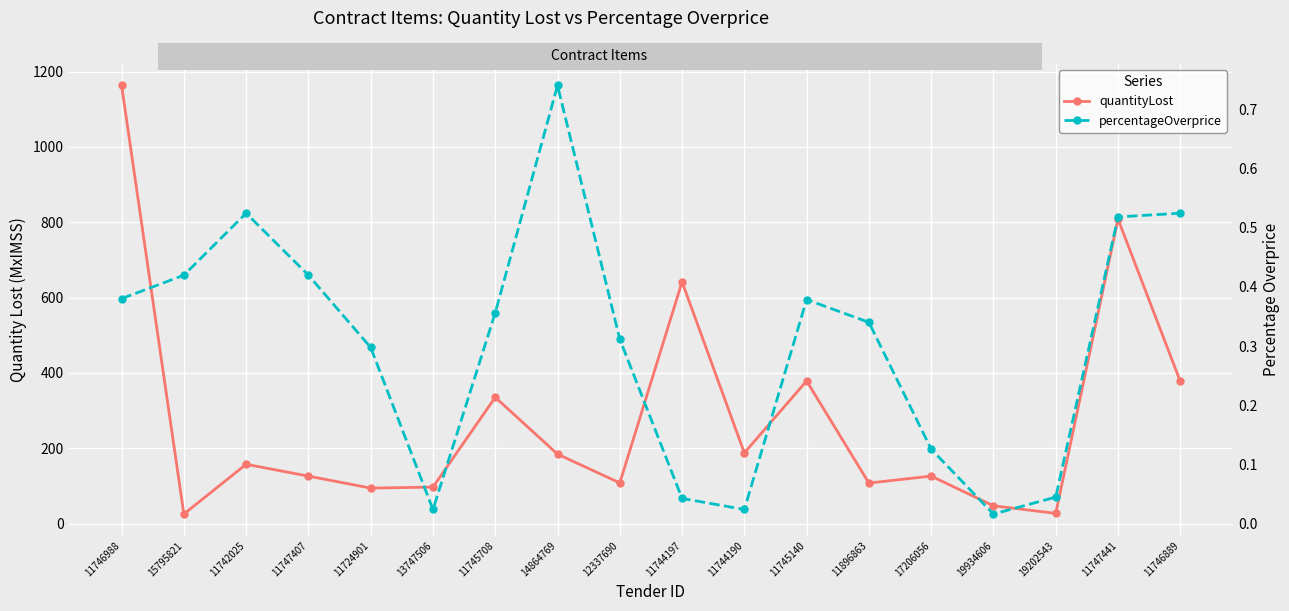

What is the difference between the second highest and second lowest values in the percentageOverprice series?

0.5